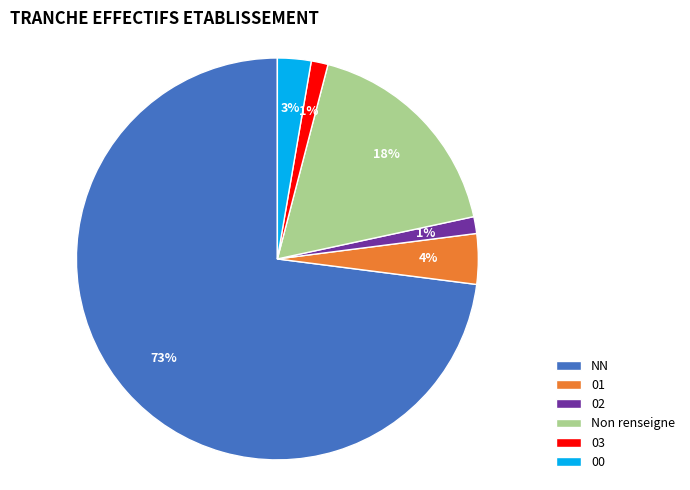

What is the majority slice?

NN